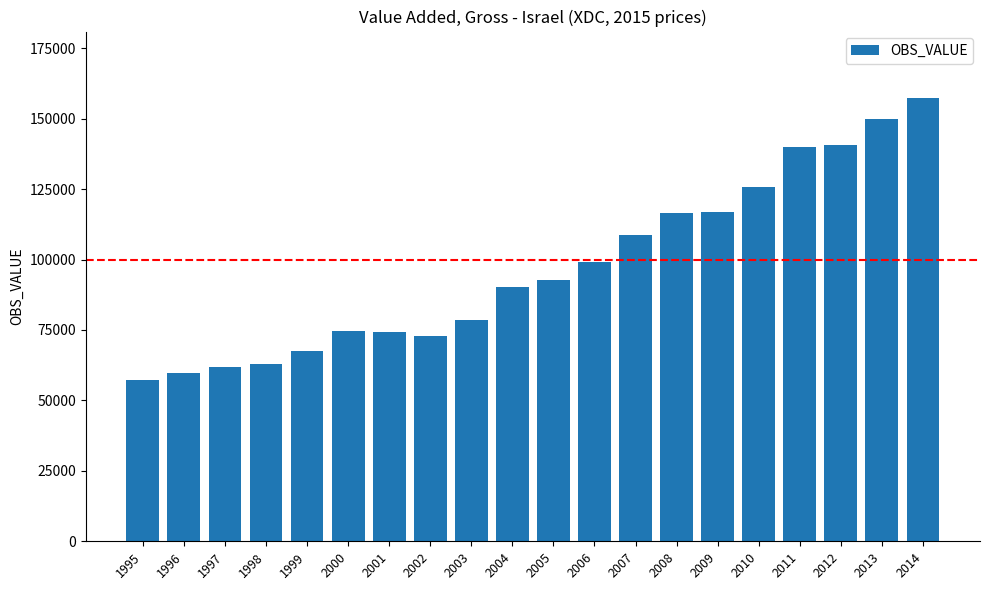

What is the difference between the values at 2011 and 1998?

77100